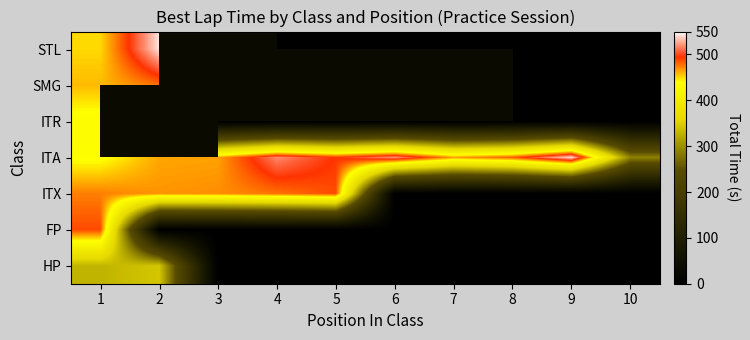

How many data points does each series have?

10